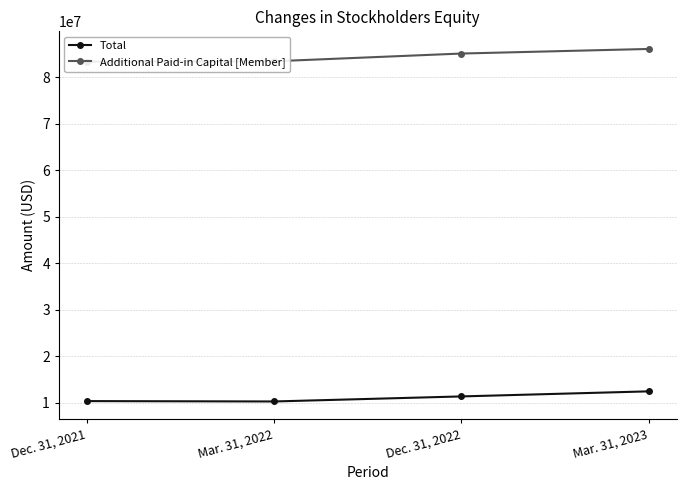

Rank the series by their average value, from lowest to highest.

Total, Additional Paid-in Capital [Member]